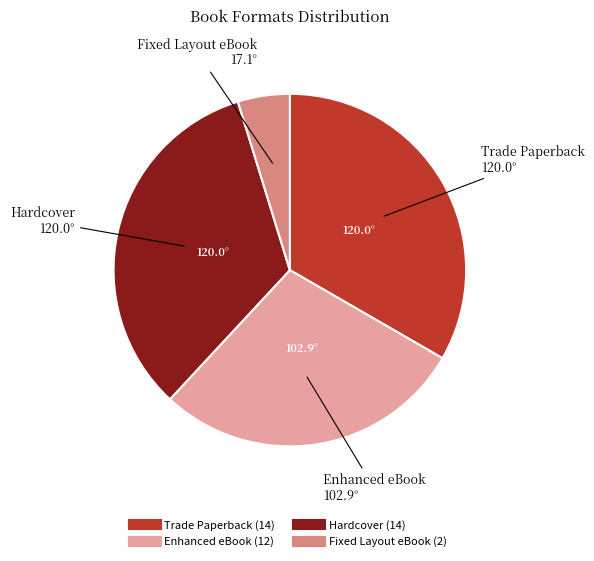

How many slices are in this pie chart?

4